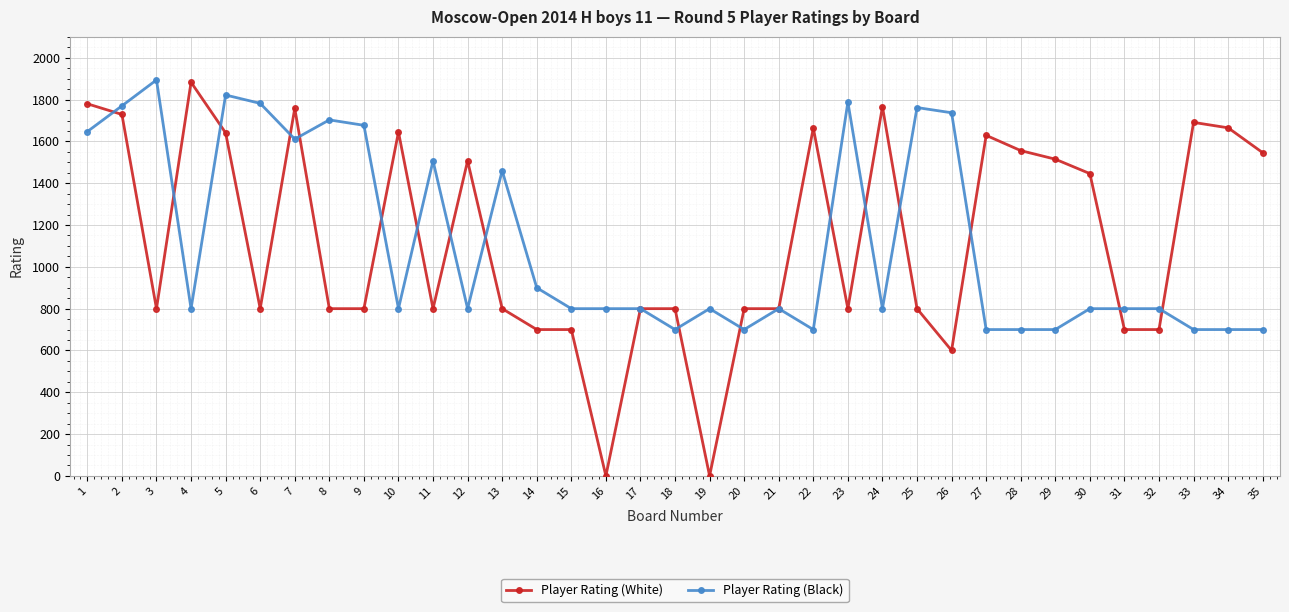

Which series has the largest range (max minus min)?

Player Rating (White)